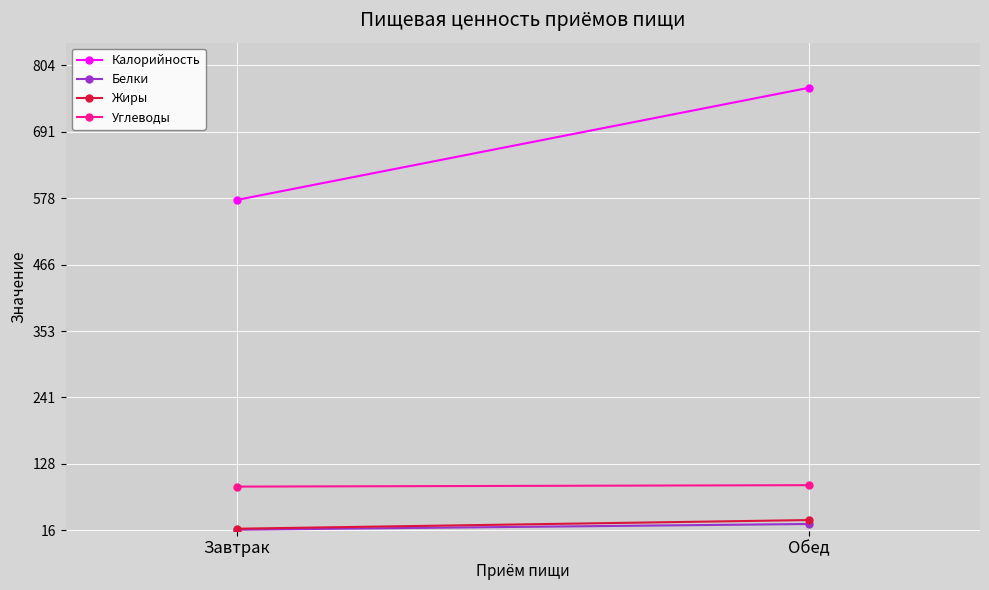

What is the label of the 2nd point from the left?

Обед